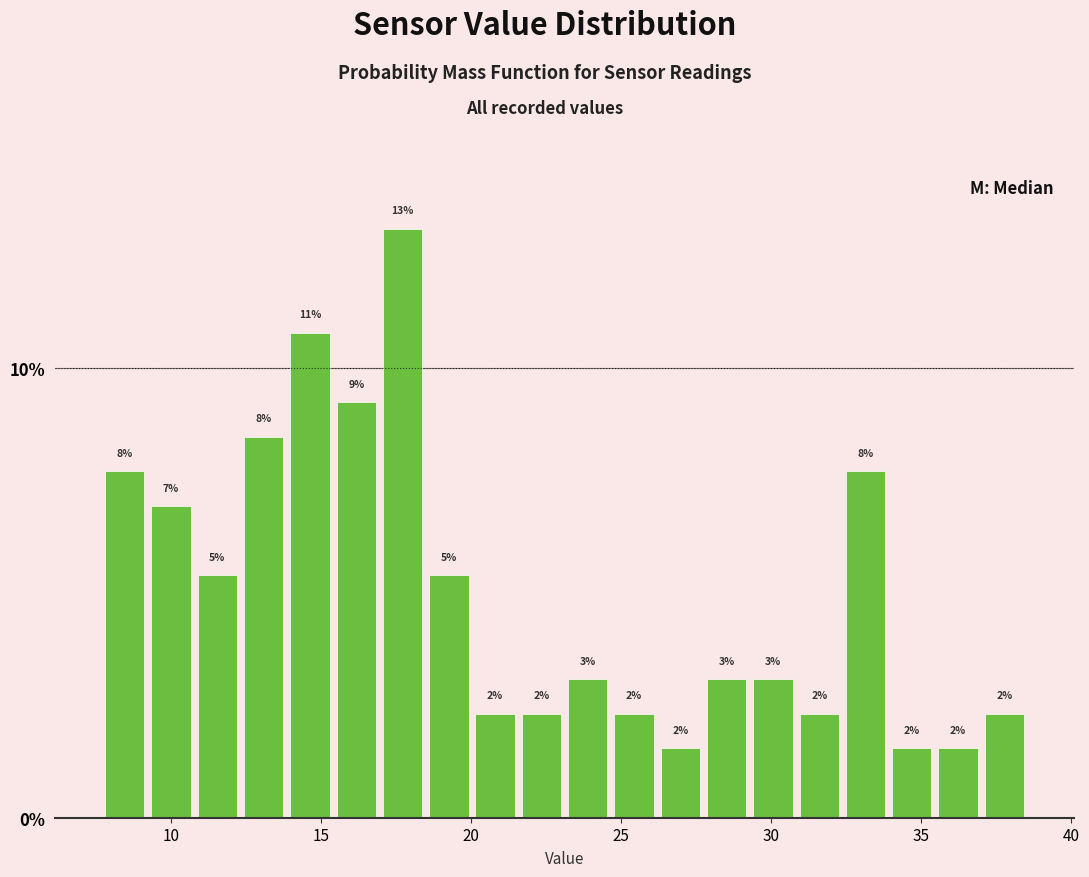

Read against the x-axis, roughly where is the centre of the tallest bar?

17.5